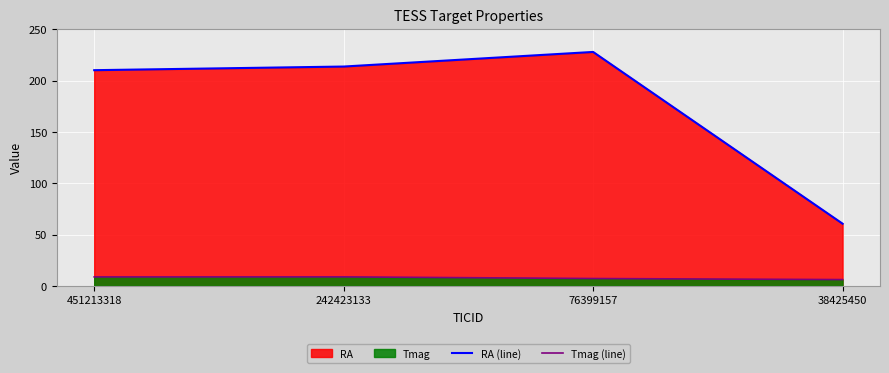

What is the value of the RA (line) point at the 2nd from the left?

213.8